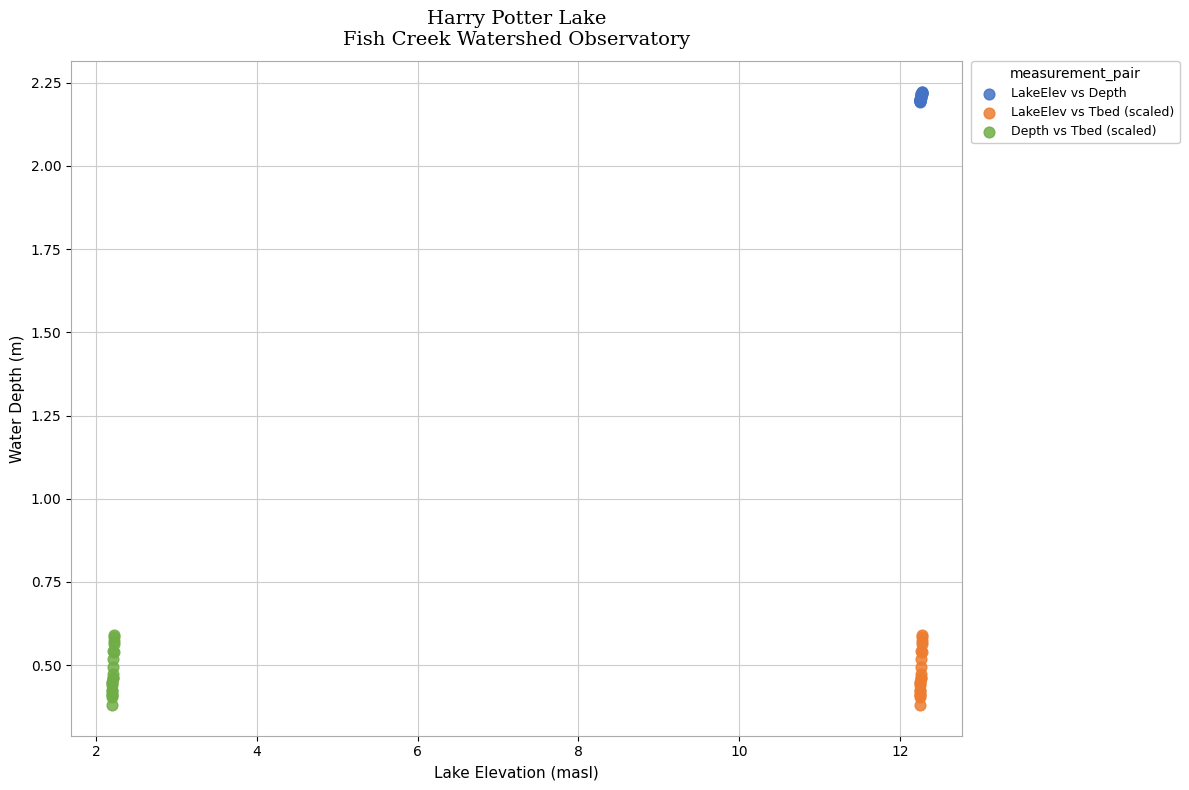

Which series contains the highest Y value?

LakeElev vs Depth